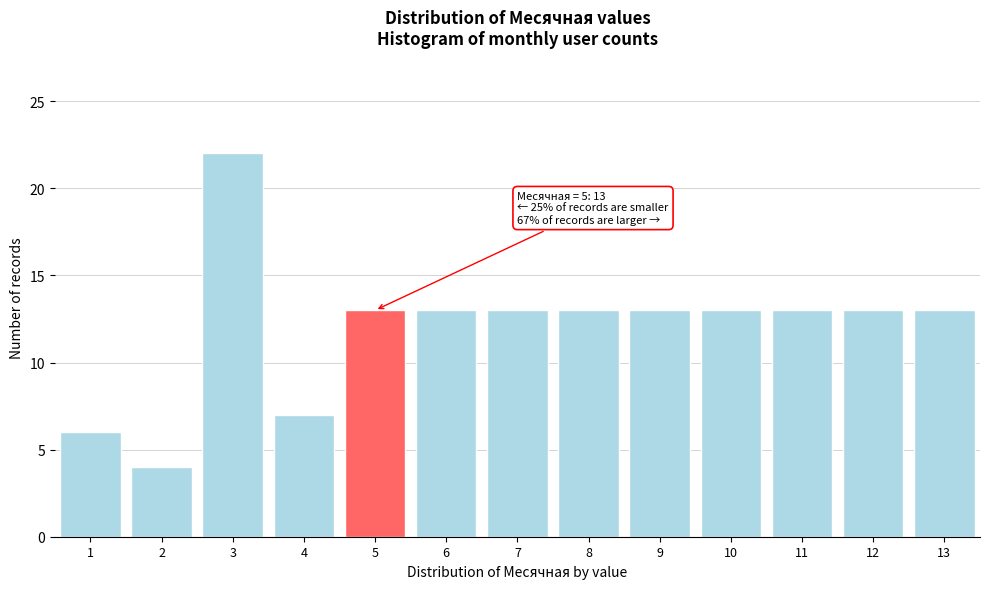

Reading right to left, extract all data points from this chart.

13=13	12=13	11=13	10=13	9=13	8=13	7=13	6=13	5=13	4=7	3=22	2=4	1=6